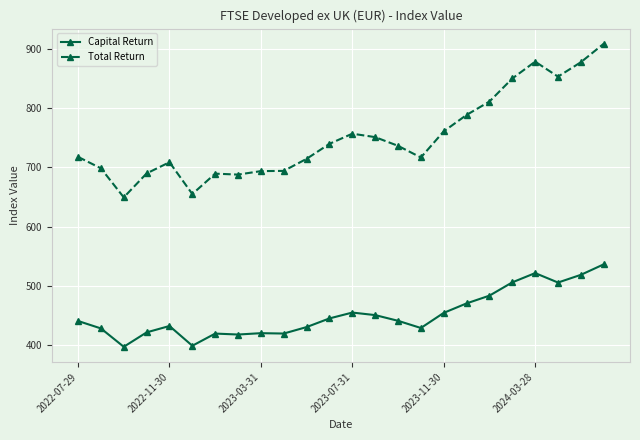

What is the greatest value displayed?

909.0